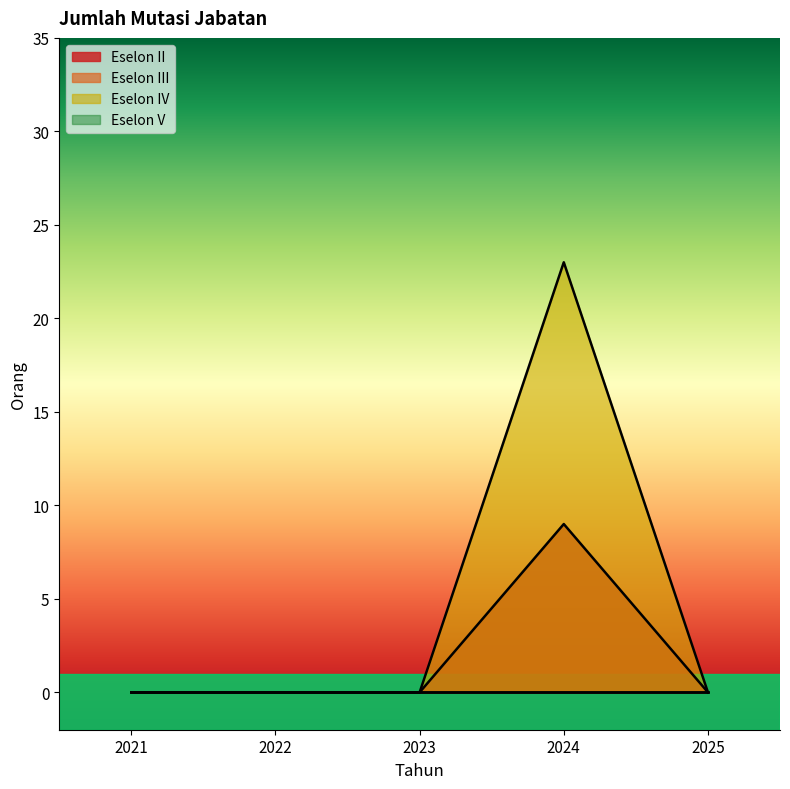

What is the average value of the Eselon II series?

2